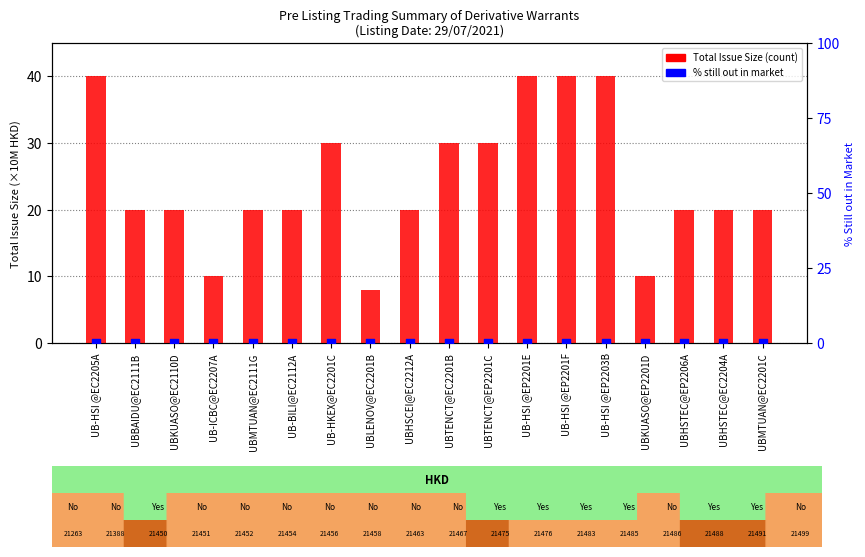

Which series has the widest spread of Y values?

Total Issue Size (×10M)